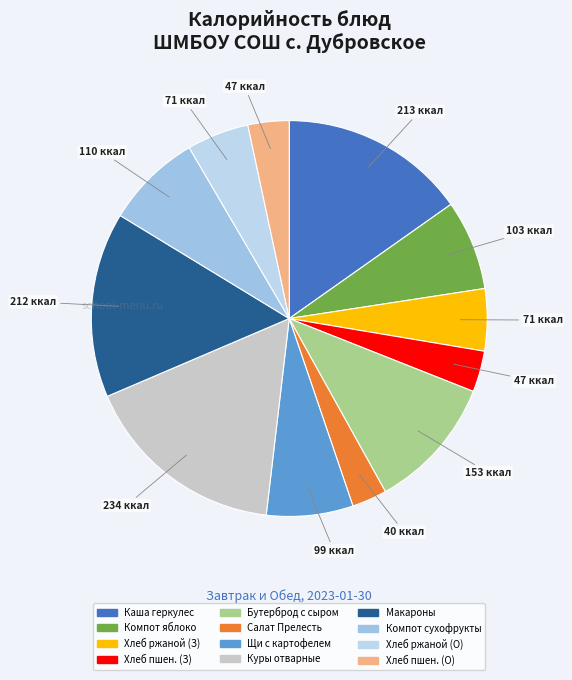

How many segments does this pie chart have?

12